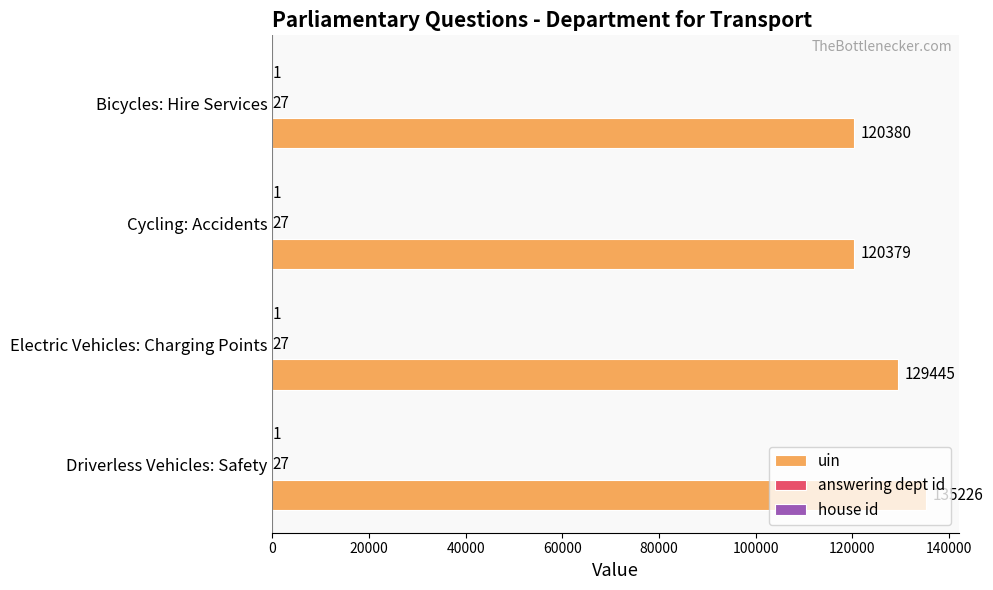

Read the uin value at Electric Vehicles: Charging Points.

129445